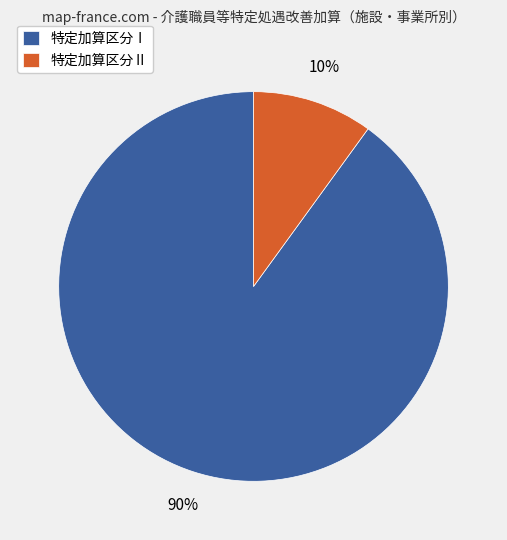

Is the sum of 特定加算区分Ⅰ and 特定加算区分Ⅱ greater than half?

Yes